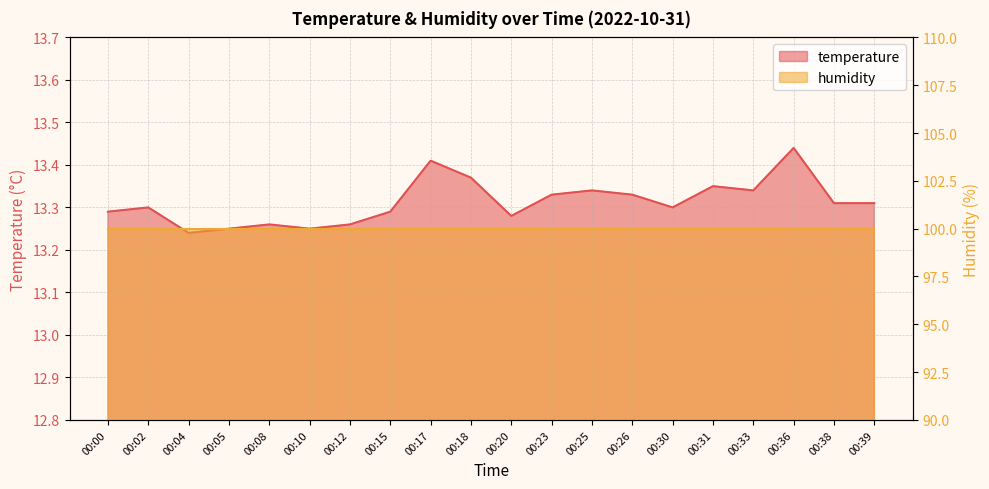

What is the difference between the maximum and minimum values?

0.2